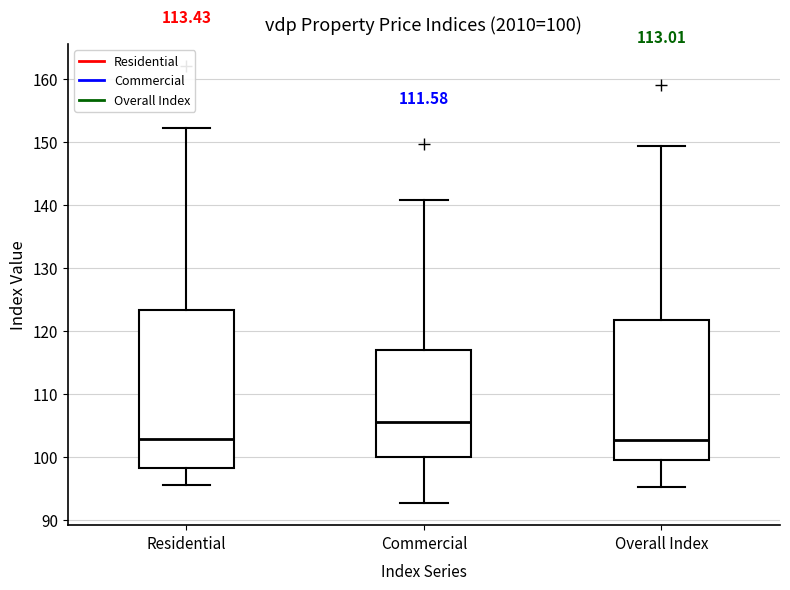

Comparing the boxes themselves (not the whiskers), which one is the tallest?

Residential